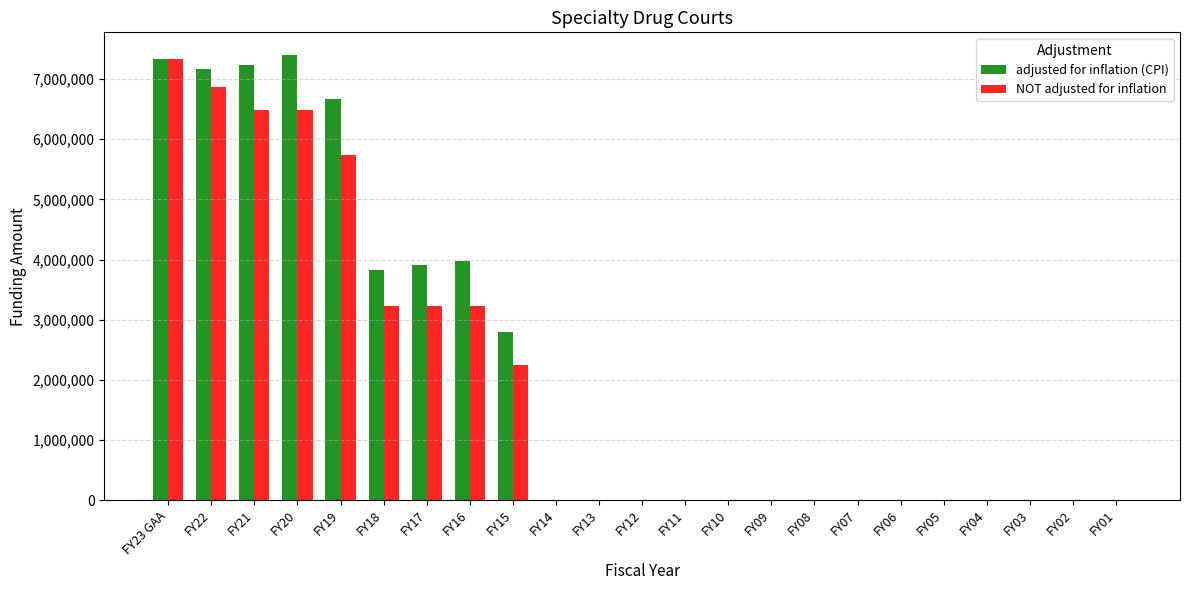

Are the bars grouped side by side (vs. stacked)?

Yes